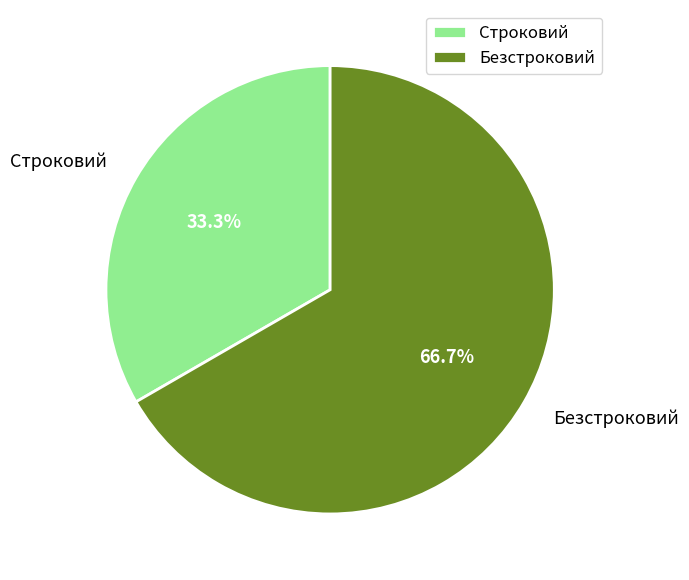

What is the largest slice in the pie chart?

Безстроковий